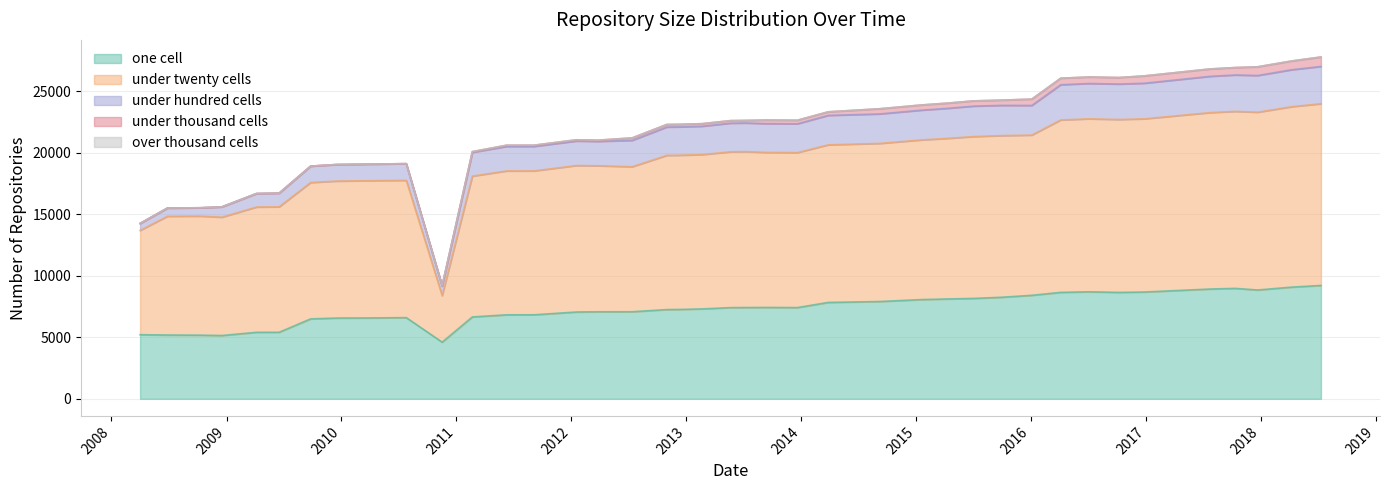

Which series has the largest total across all categories?

under_twenty_cells